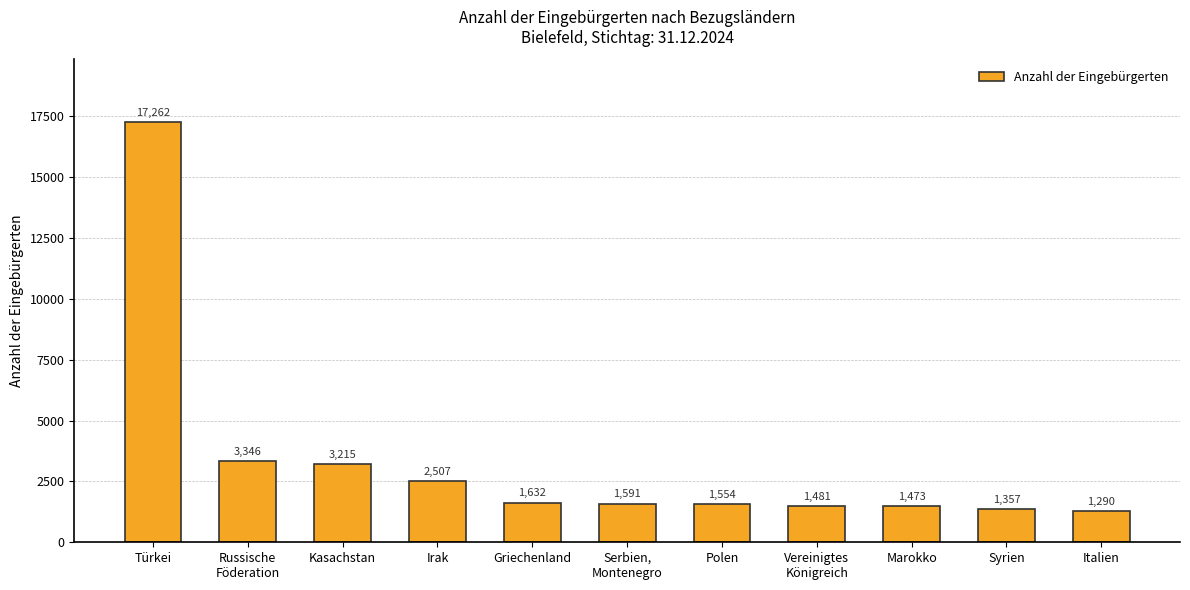

What position from the right is Russische
Föderation?

10